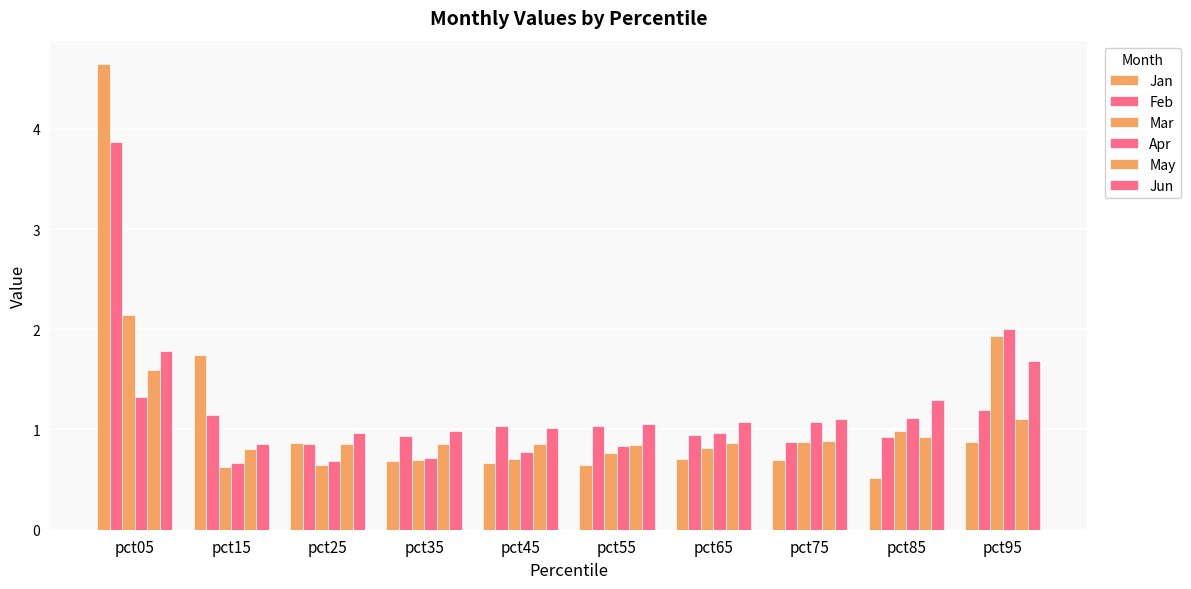

How many bars are there in each group?

6